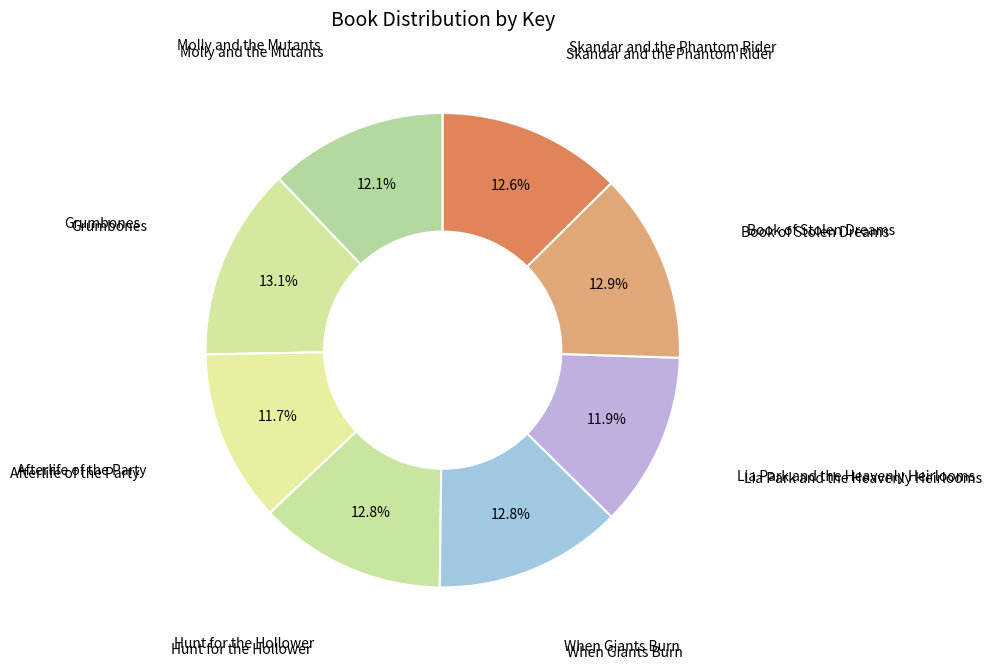

How many slices are in this pie chart?

8